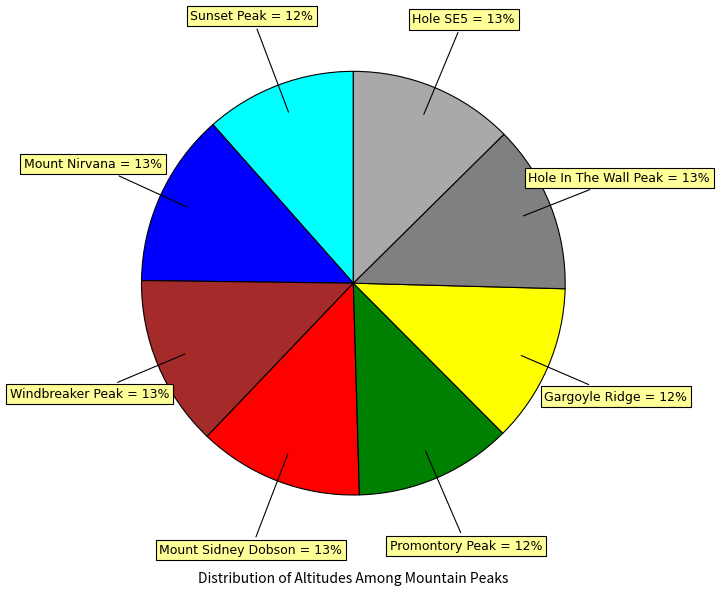

Does any single category account for the majority?

No